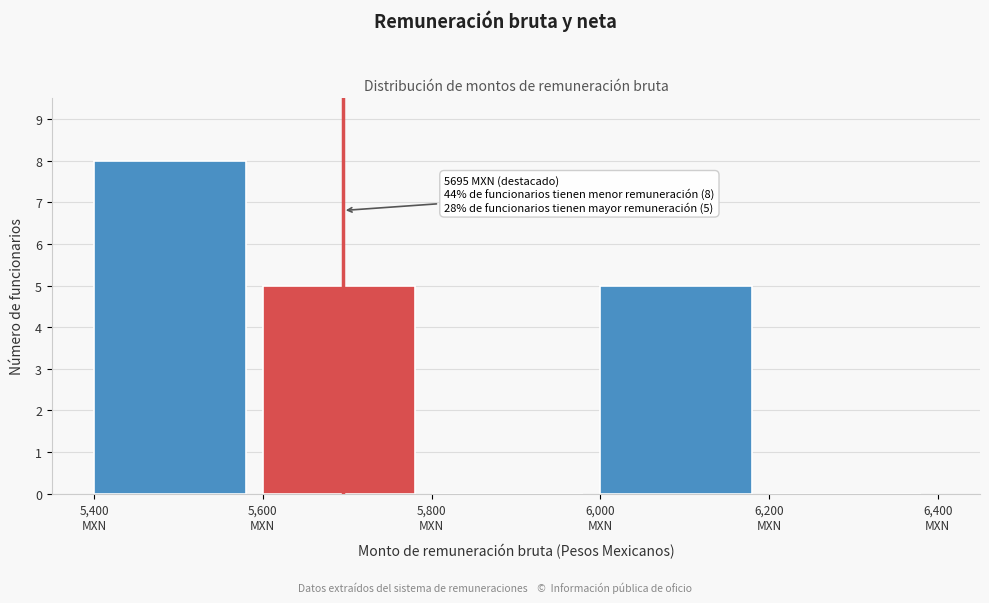

Which range on the x-axis has the tallest bar?

5400 to 5600